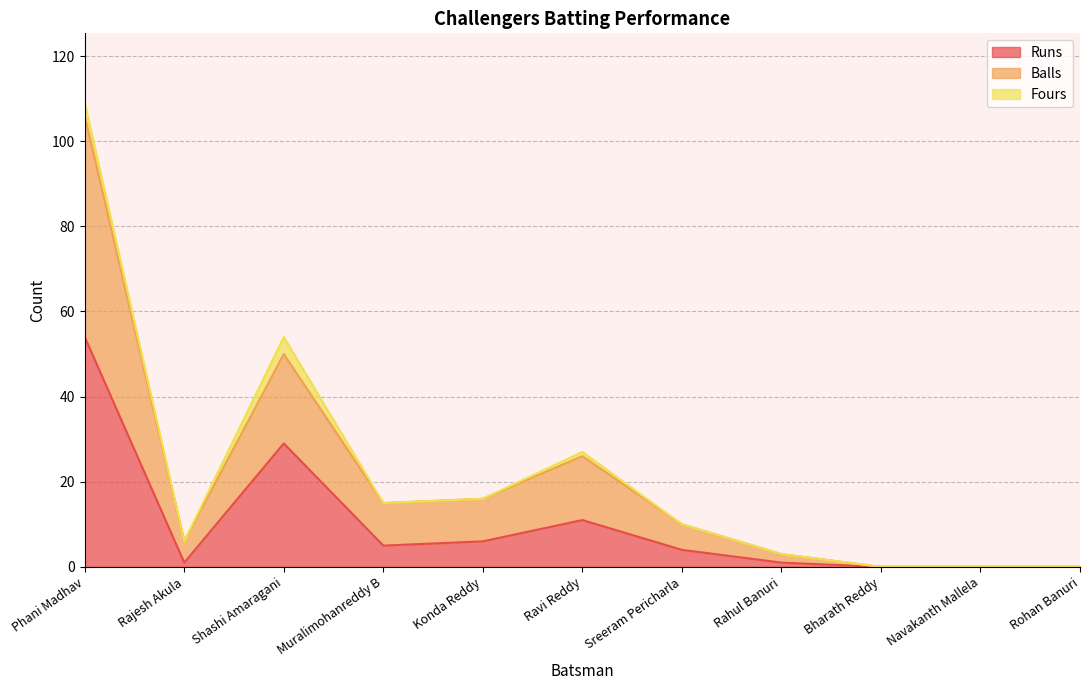

At which category is the sum across all series the highest?

Phani Madhav